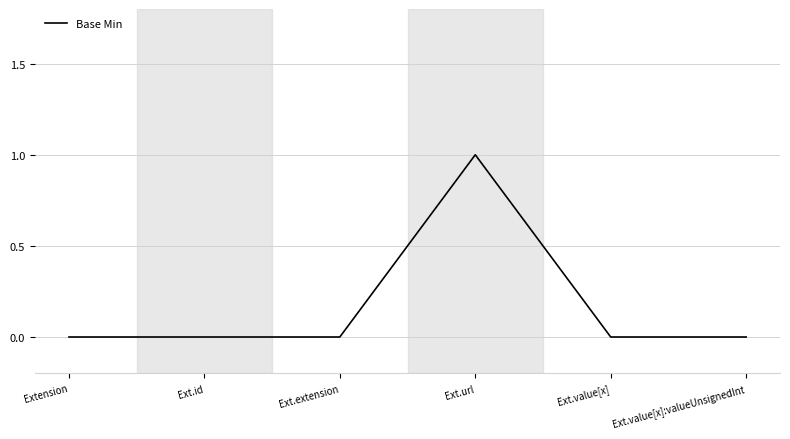

True or false: the data shows 0 at Ext.value[x].

True